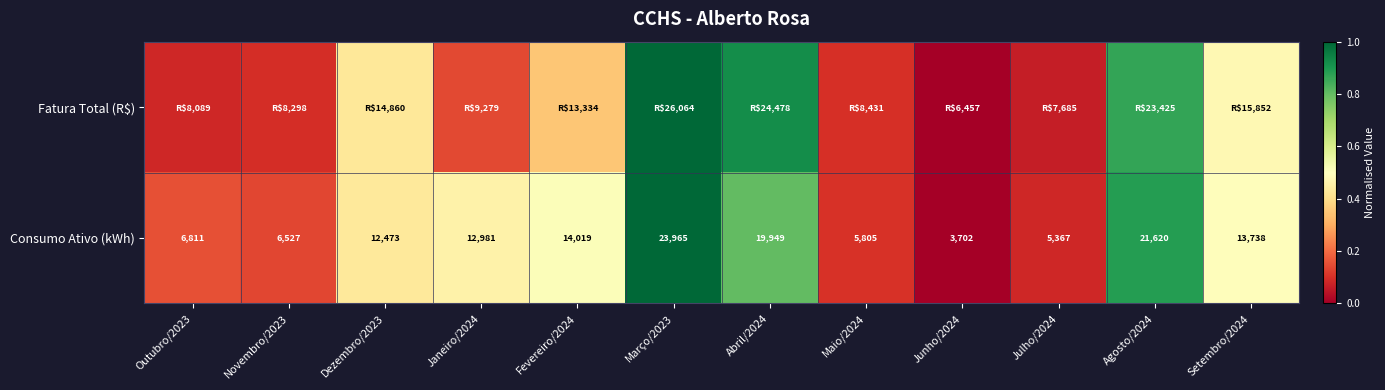

Is the value of Fatura Total (R$) at Agosto/2024 greater than the value of Consumo Ativo (kWh) at Fevereiro/2024?

Yes